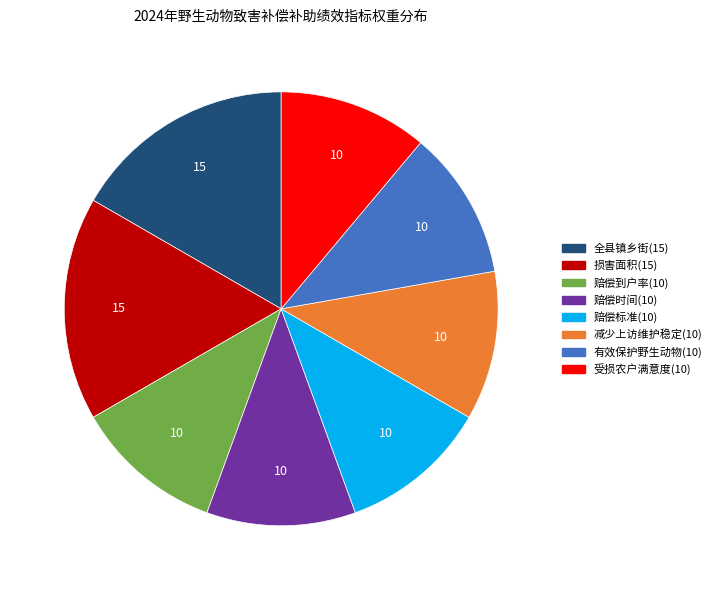

Is there a majority slice in this chart?

No